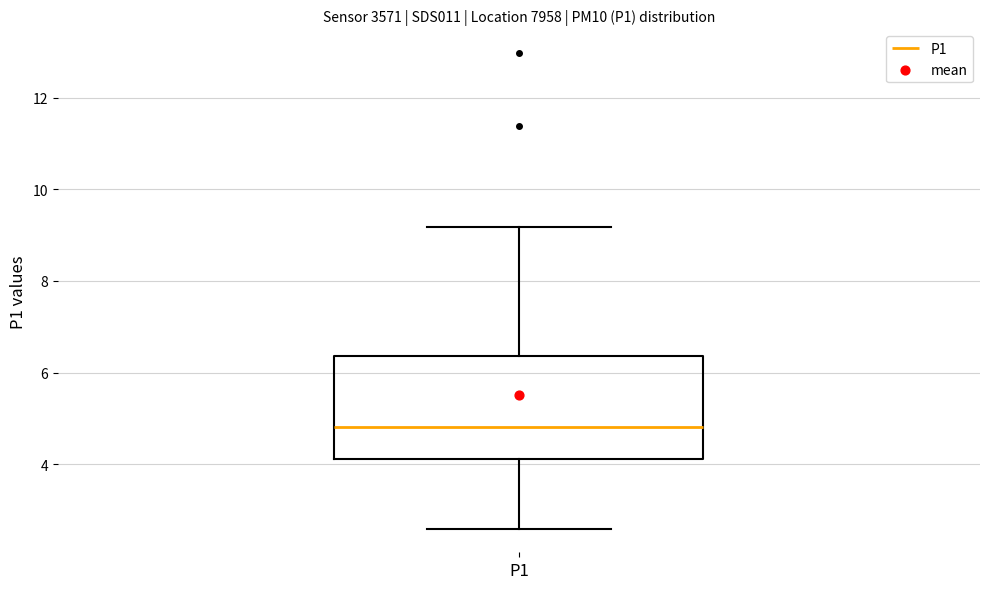

Read this box plot against the y-axis: the position of the median line, the range covered by the box, and the ends of both whiskers. The values are not printed on the chart, so give them approximately, as read against the axis.

median 4.8, box 4.2 to 6.4, whiskers 2.6 to 9.2